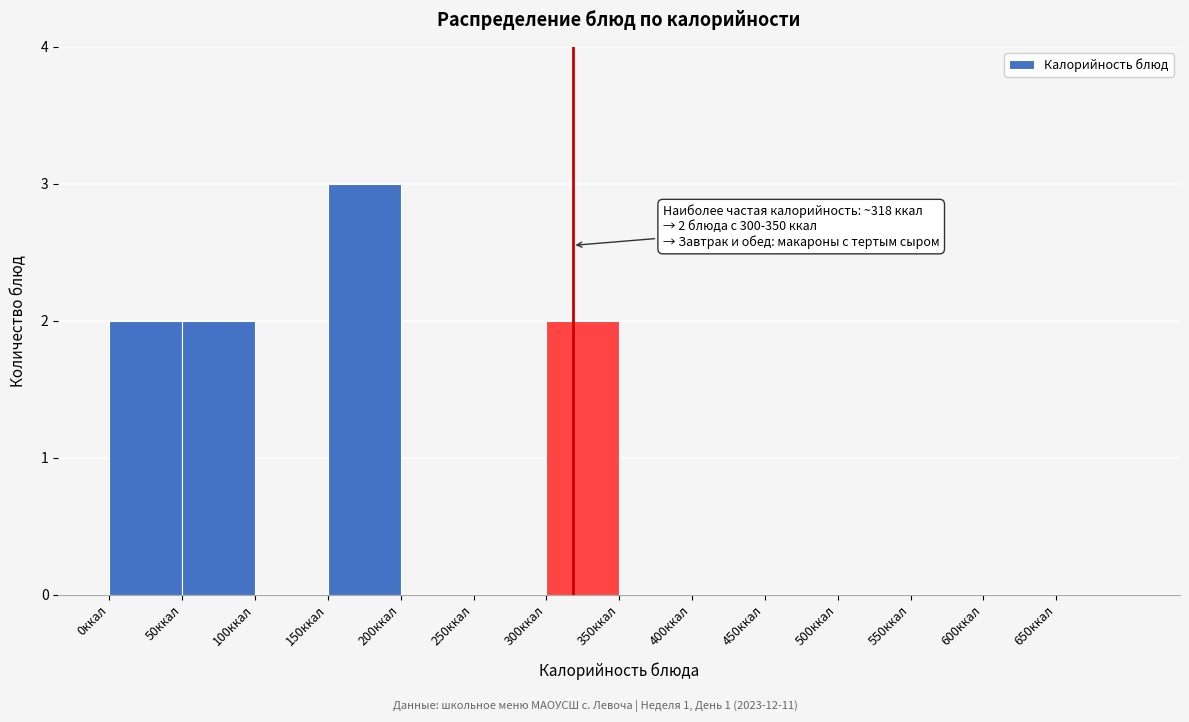

Over which range of the x-axis is the bar tallest?

150 to 200